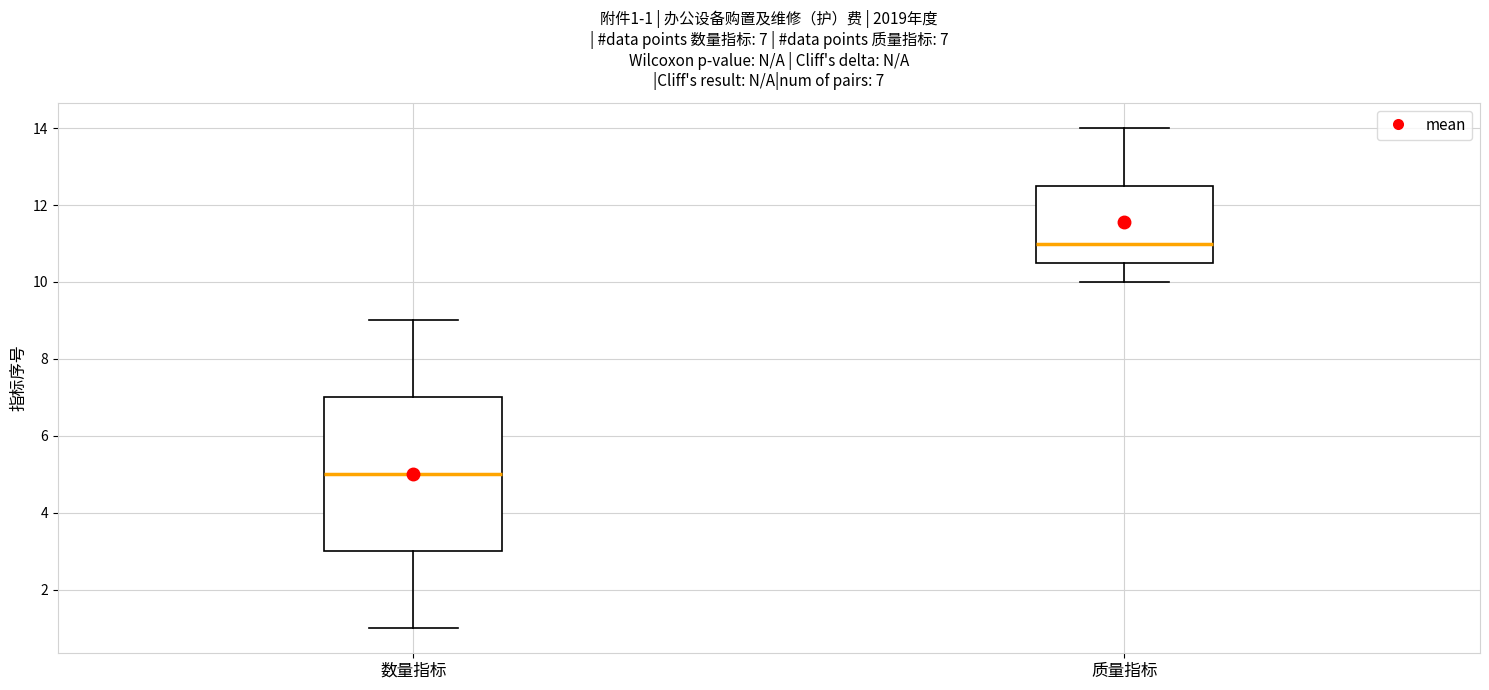

Which box is the tallest, from its lower edge to its upper edge?

数量指标